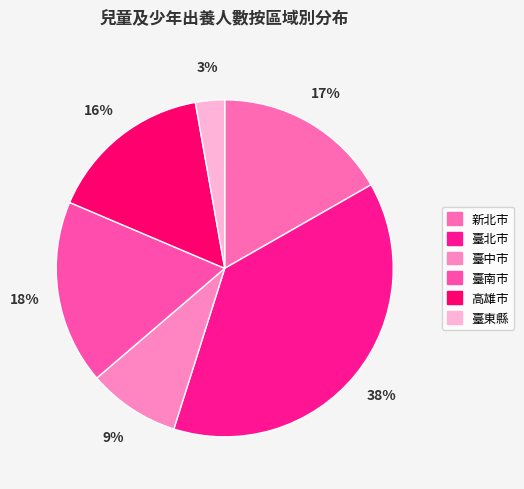

How much of the chart is everything except 臺中市?

91.2%